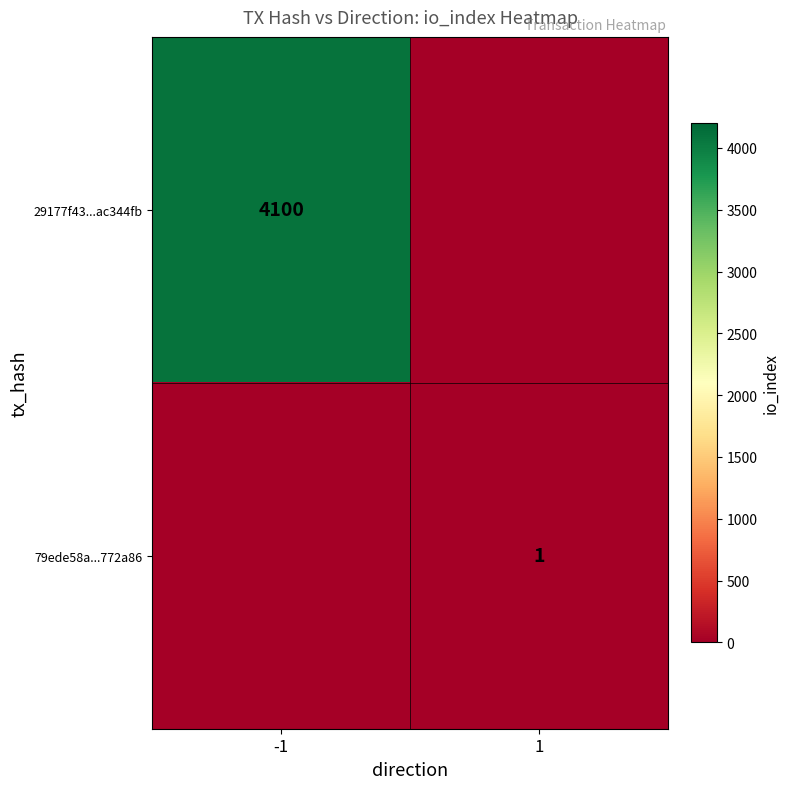

The 29177f43...ac344fb series shows 4100 at -1. True or false?

True